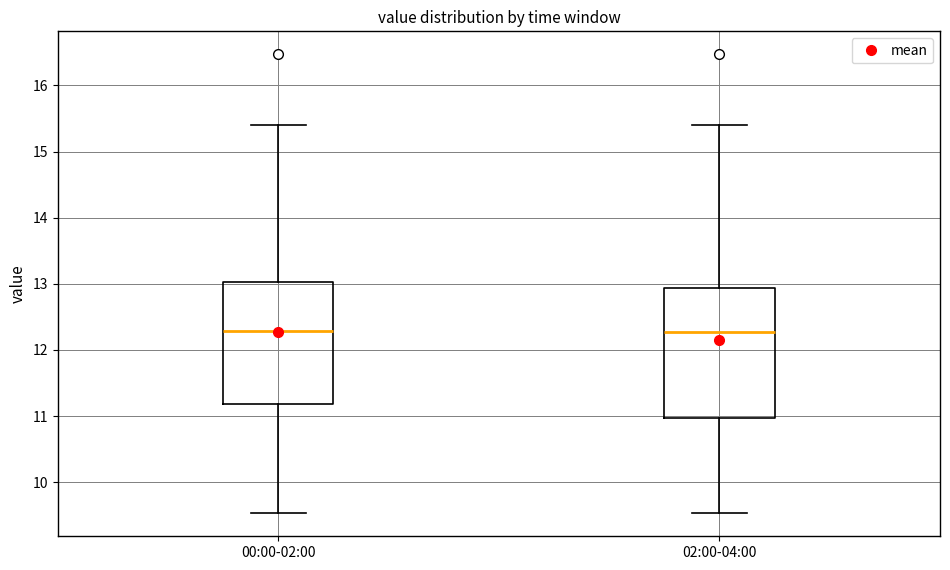

Reading left to right, transcribe this box plot: for each box, give where its median line is, the range the box spans, and where its two whiskers end, as read against the y-axis. The values are not printed on the chart, so give them approximately, as read against the axis.

00:00-02:00: median 12.3, box 11.2 to 13.0, whiskers 9.5 to 15.4
02:00-04:00: median 12.3, box 11.0 to 12.9, whiskers 9.5 to 15.4